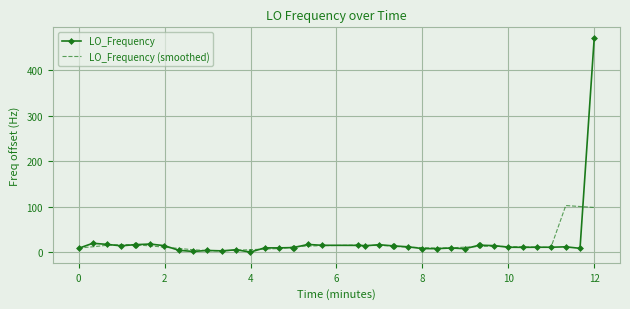

Which series has the widest spread of values?

LO_Frequency